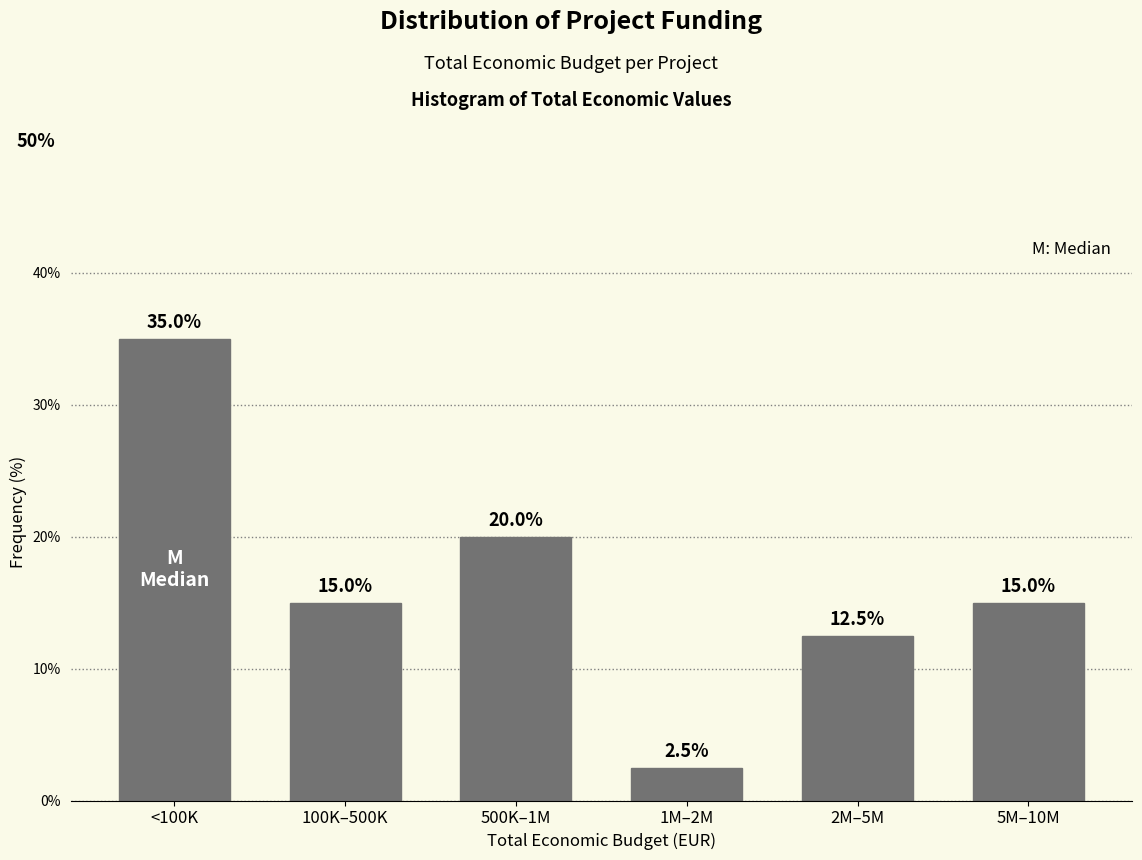

Reading left to right, transcribe all the data shown in this chart.

35.0	15.0	20.0	2.5	12.5	15.0